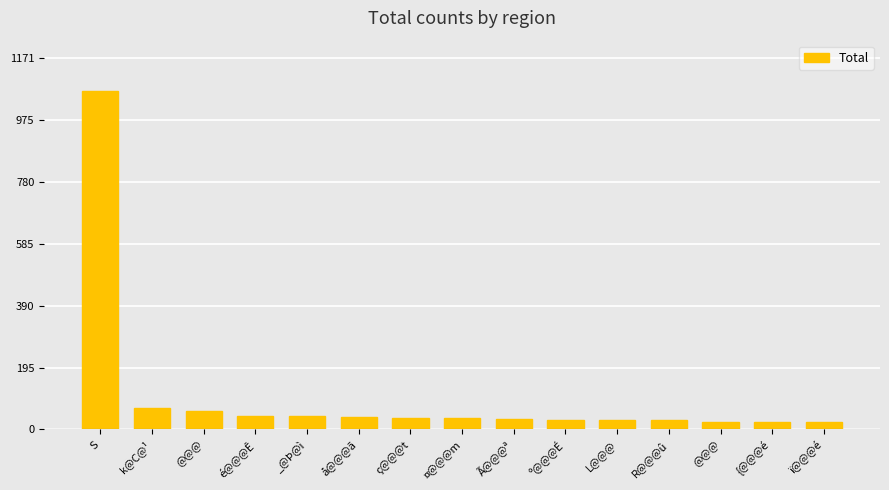

How many bars are there in total?

15